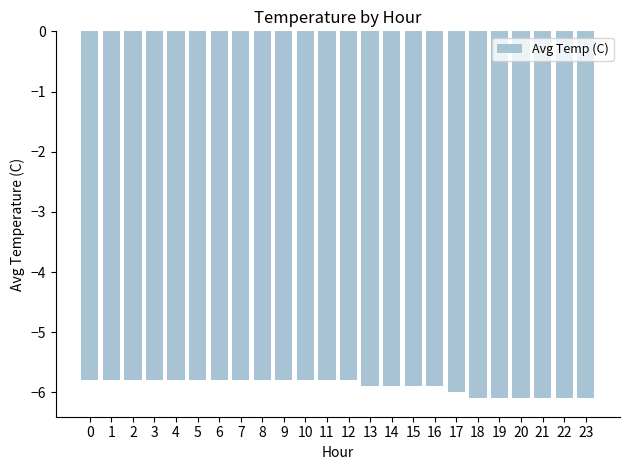

What is the change in value from 2 to 13?

-0.1